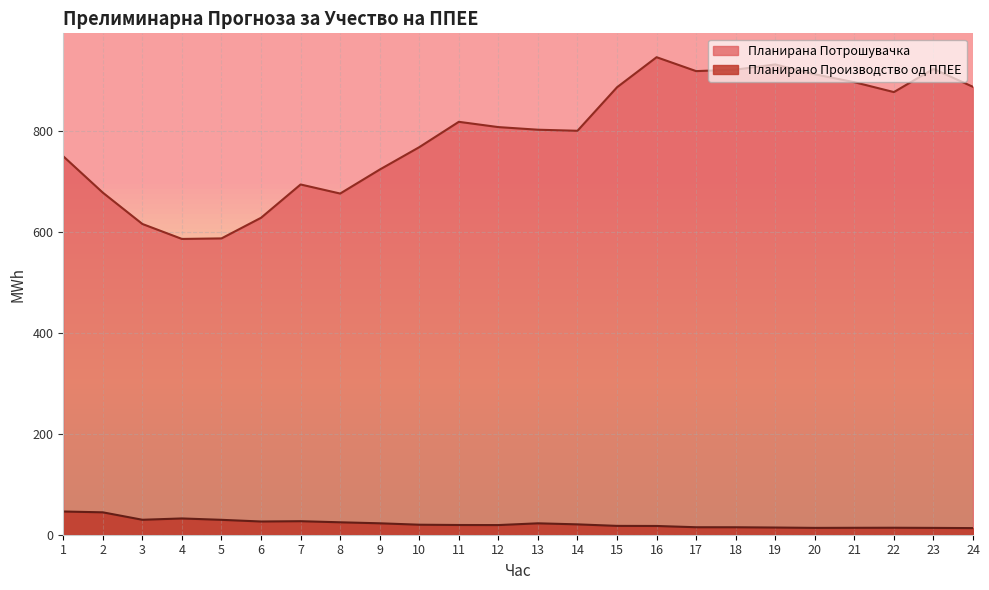

At which label does Планирано Производство од ППЕЕ first exceed 19?

1